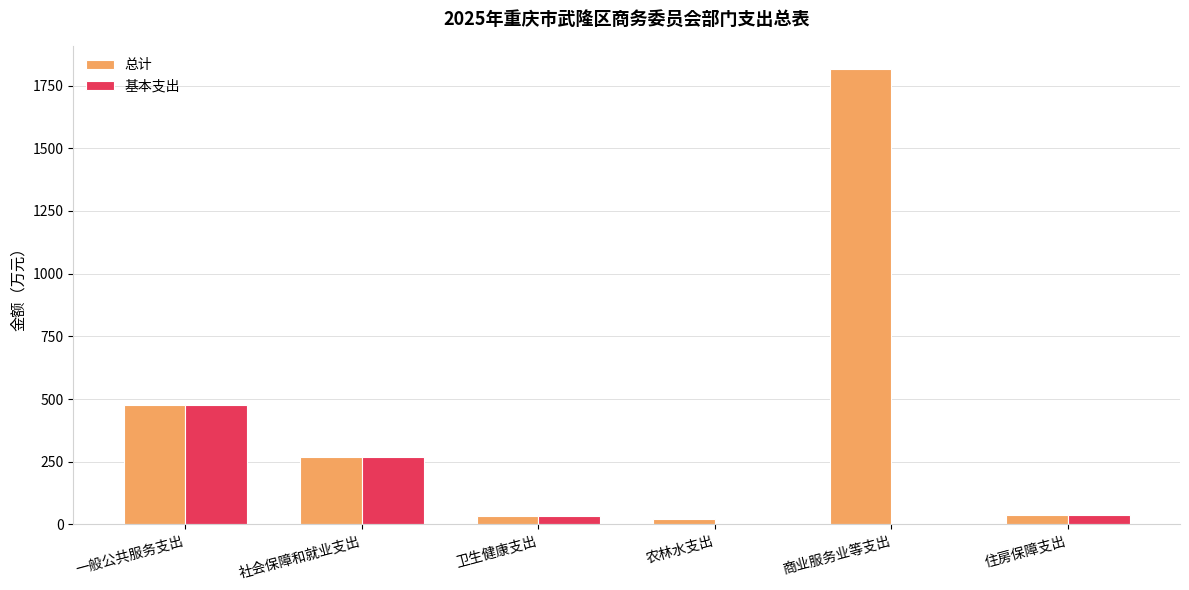

How many categories are shown in the chart?

6